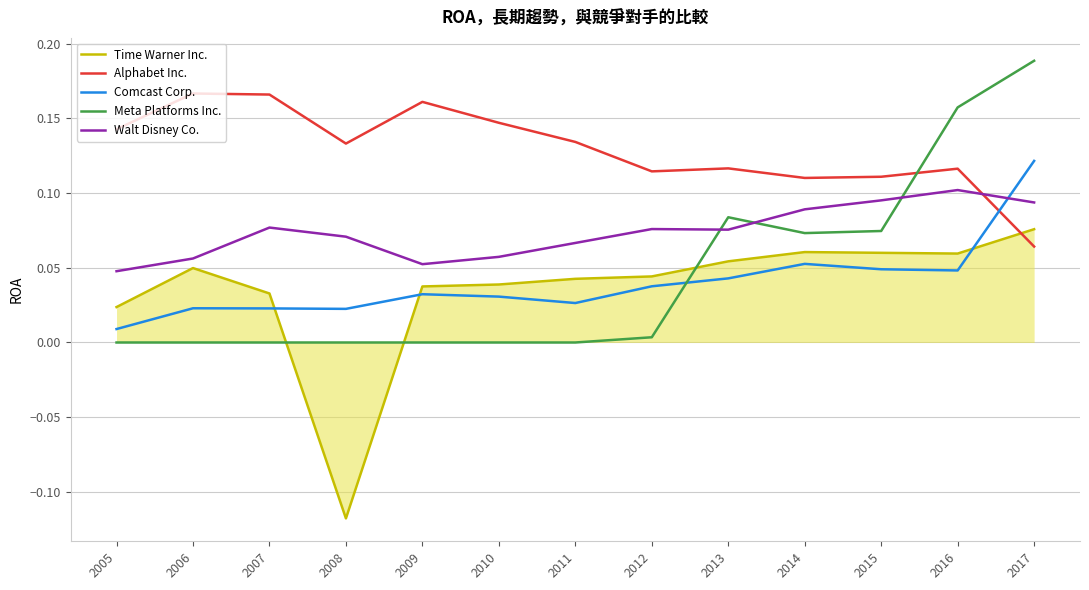

Does the chart have visible grid lines?

Yes